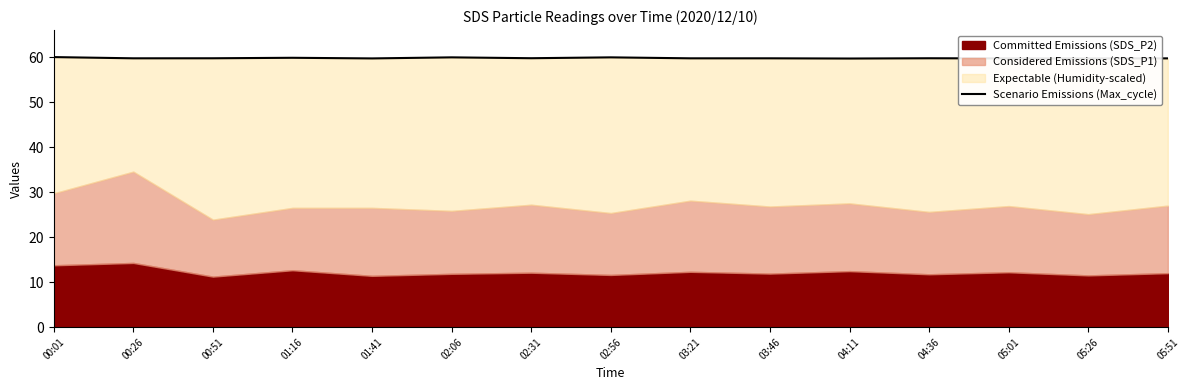

At which category does the data reach its first local valley?

00:26